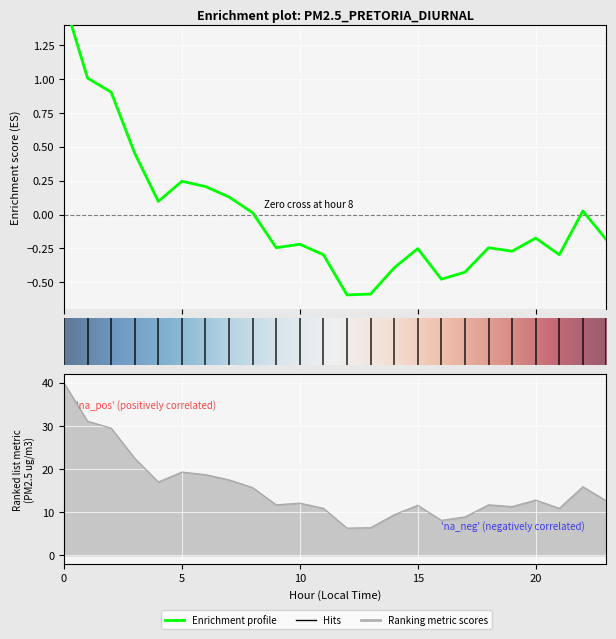

True or false: the data shows -0.2 at 20.

True